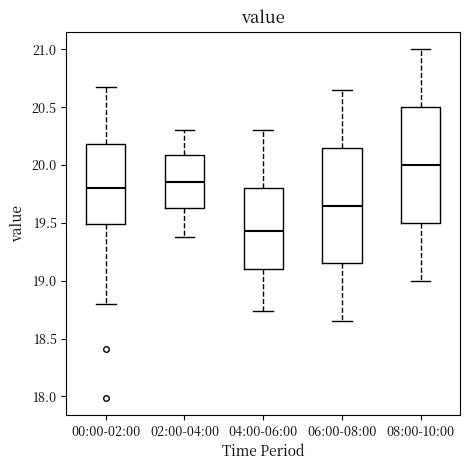

Where is the upper edge of the box for 04:00-06:00 on the y-axis? The values are not printed on the chart, so give them approximately, as read against the axis.

19.80